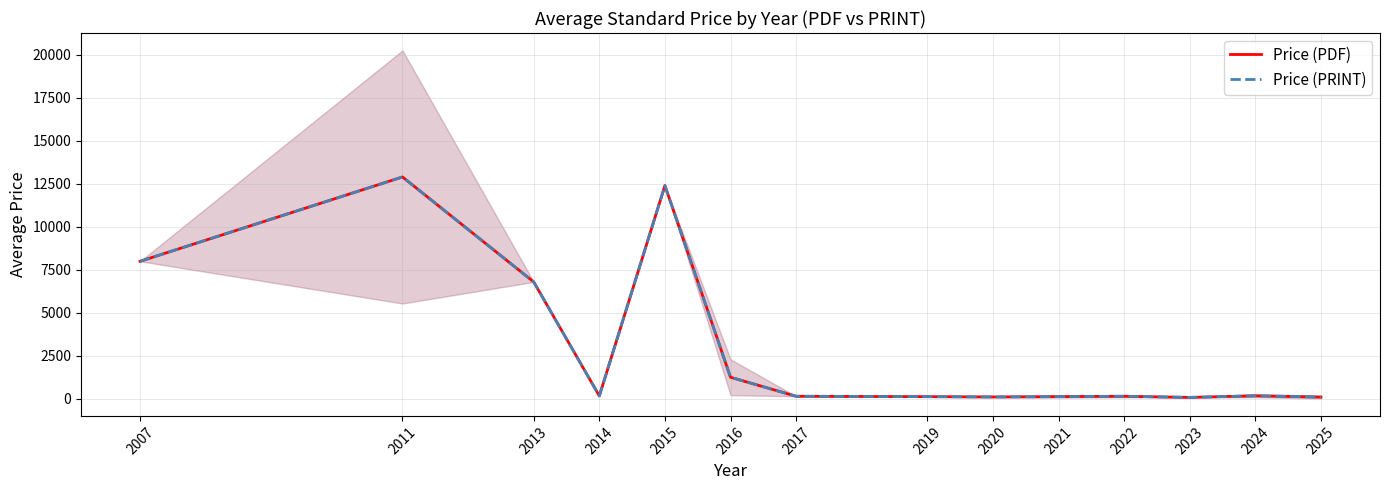

How many lines are shown in the chart?

2